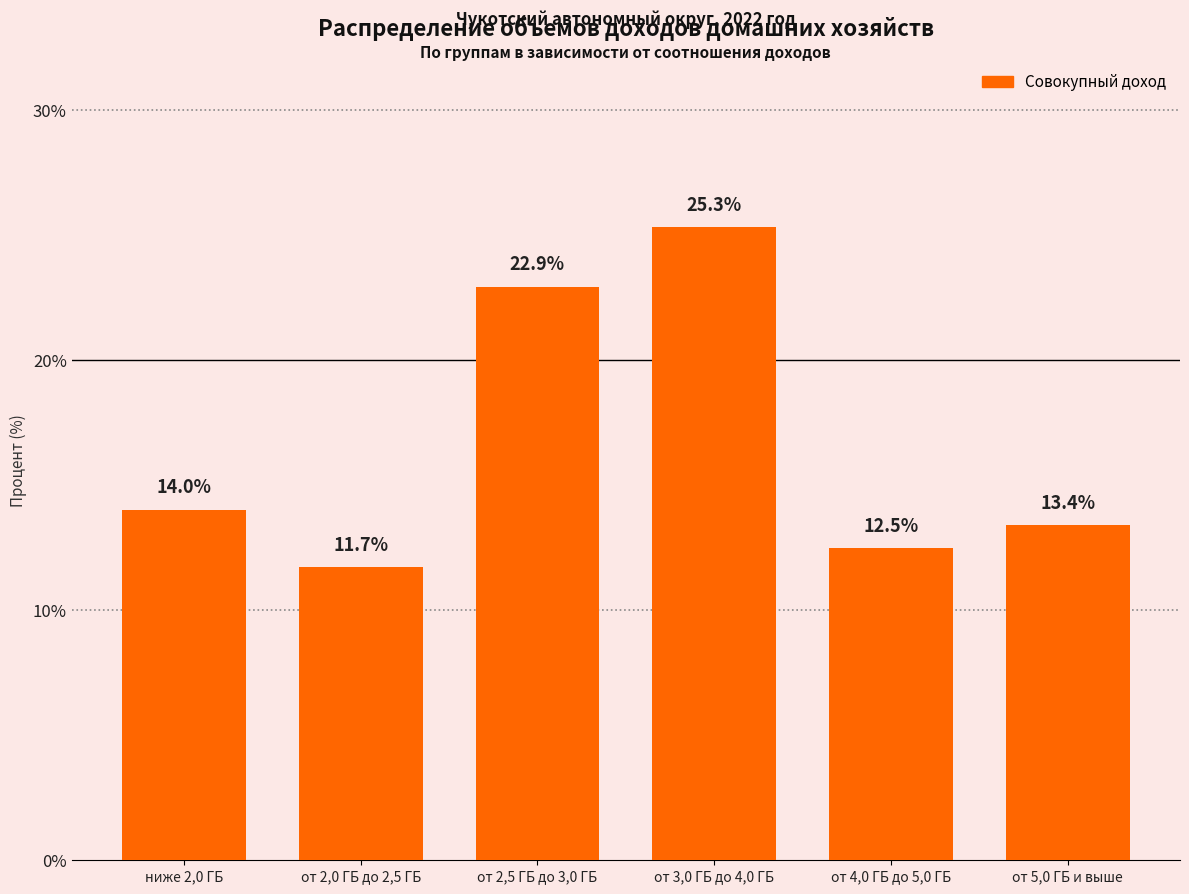

Reading left to right, transcribe all the data shown in this chart.

ниже 2,0 ГБ=14.0	от 2,0 ГБ до 2,5 ГБ=11.7	от 2,5 ГБ до 3,0 ГБ=22.9	от 3,0 ГБ до 4,0 ГБ=25.3	от 4,0 ГБ до 5,0 ГБ=12.5	от 5,0 ГБ и выше=13.4